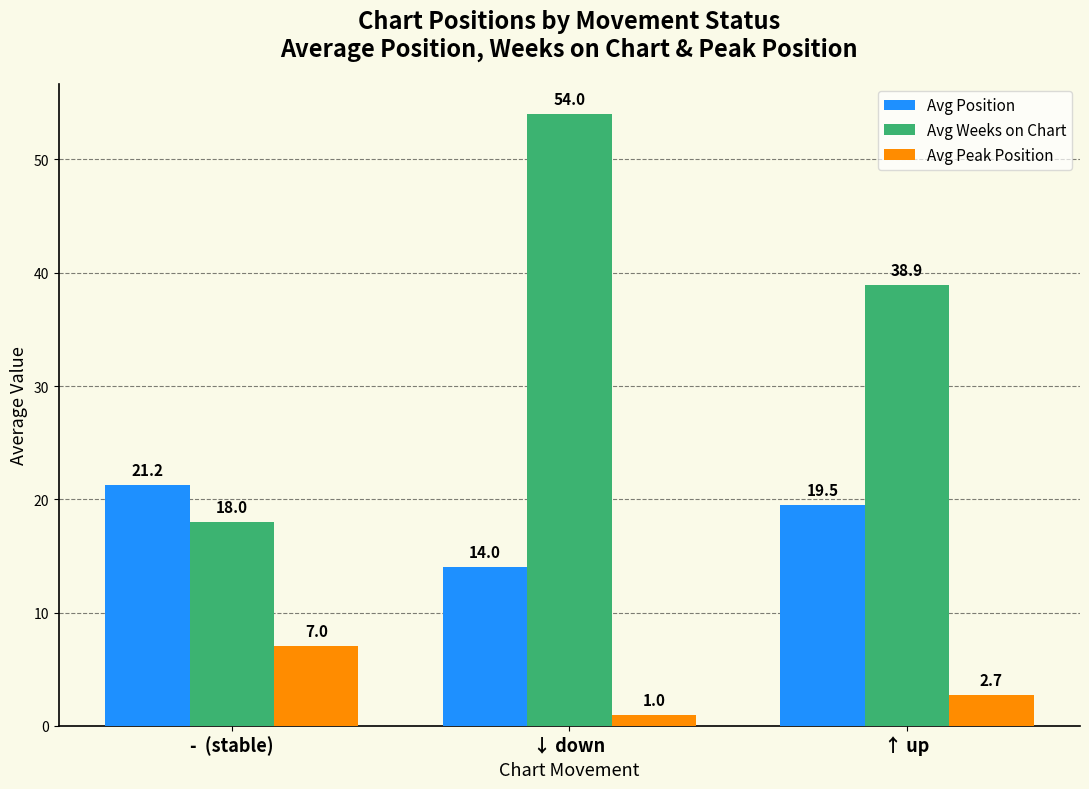

Between -  (stable) and ↑ up, which series saw the biggest shift?

Avg Weeks on Chart